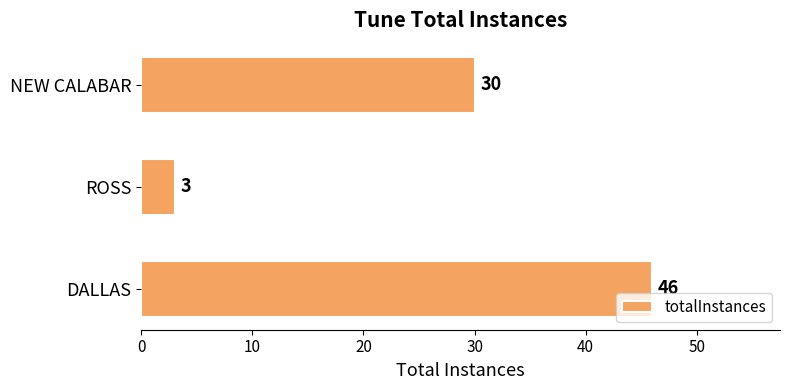

Which category has the highest value across all series?

DALLAS